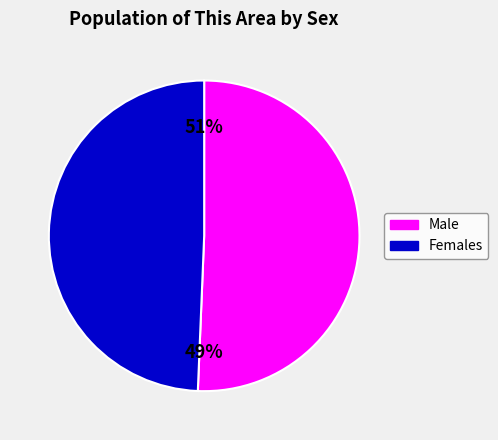

To the nearest percent, what percentage of the pie is Female?

49%